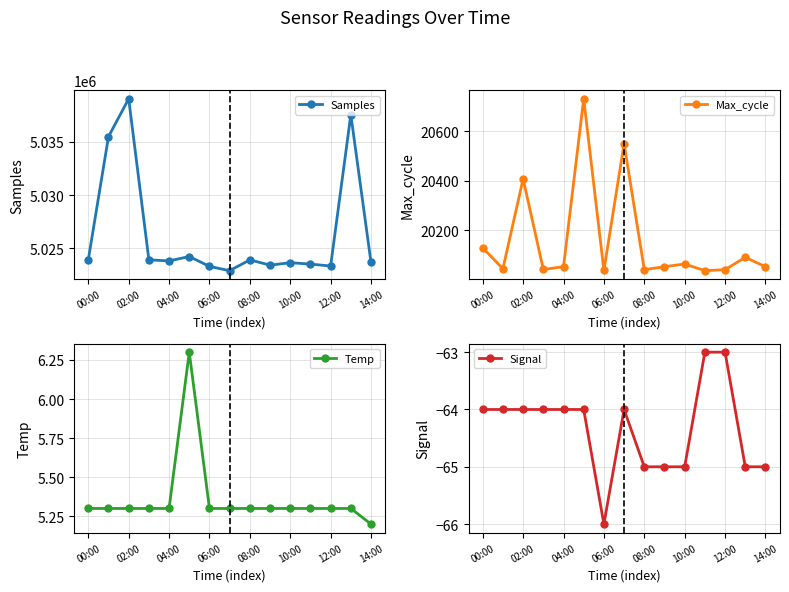

What is the minimum value for Signal?

-66